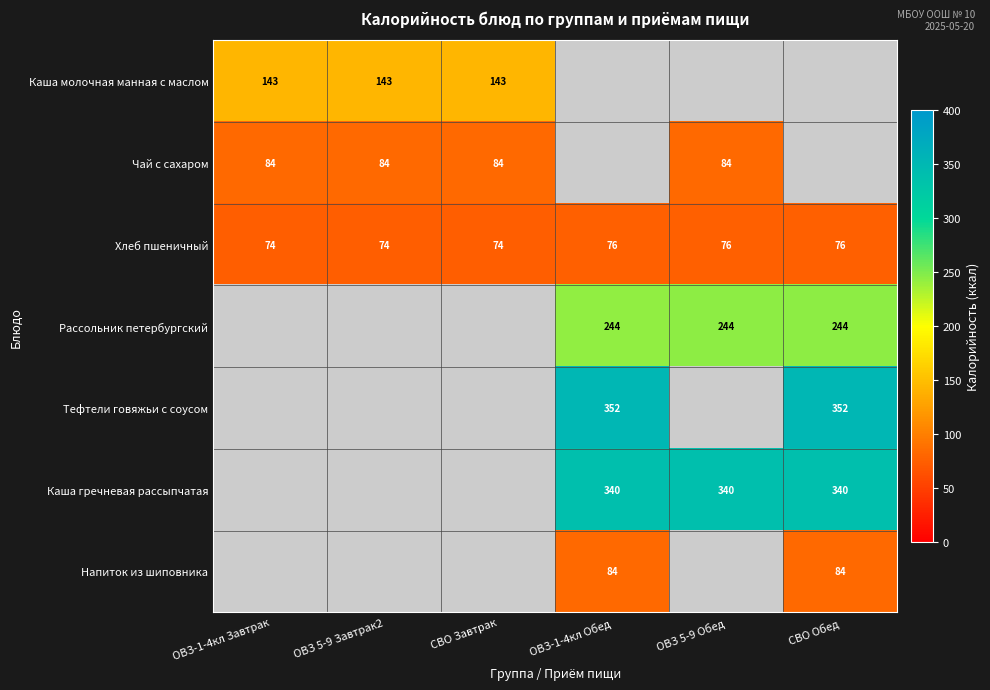

The value of Хлеб пшеничный at ОВЗ-1-4кл Обед is 48. True or false?

False